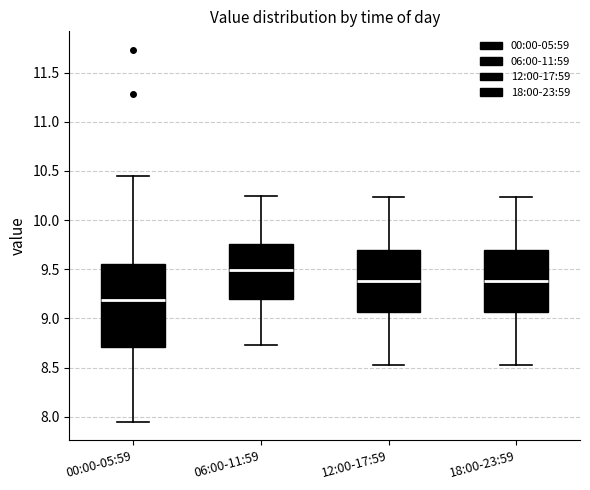

Where is the upper edge of the box for 00:00-05:59 on the y-axis? The values are not printed on the chart, so give them approximately, as read against the axis.

9.55